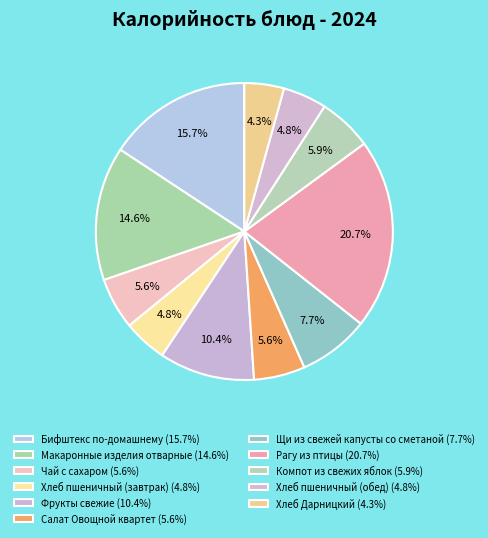

Between Компот из свежих яблок and Хлеб пшеничный (обед), which is larger?

Компот из свежих яблок